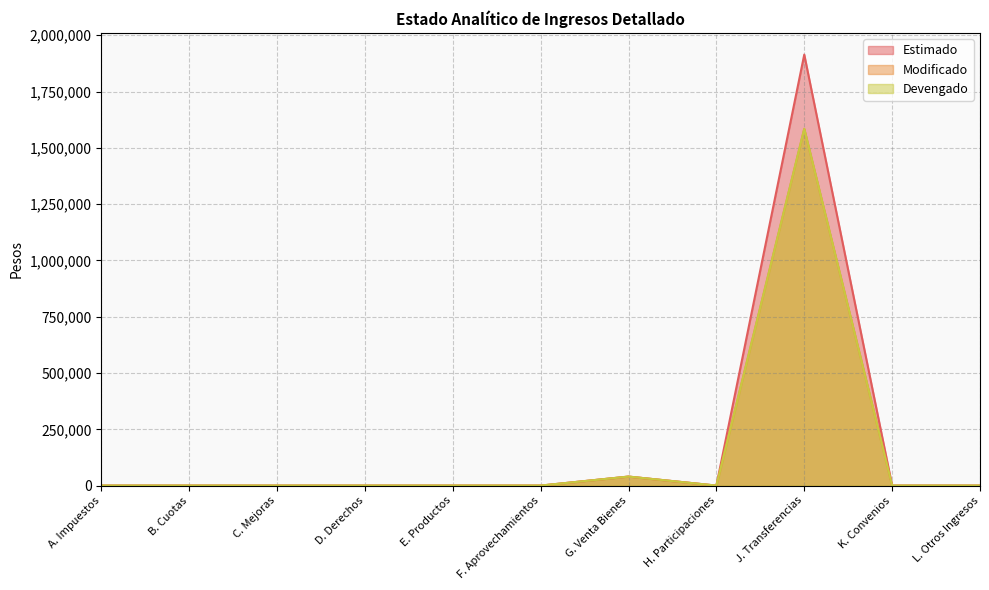

How many positive values does the Modificado series have?

2